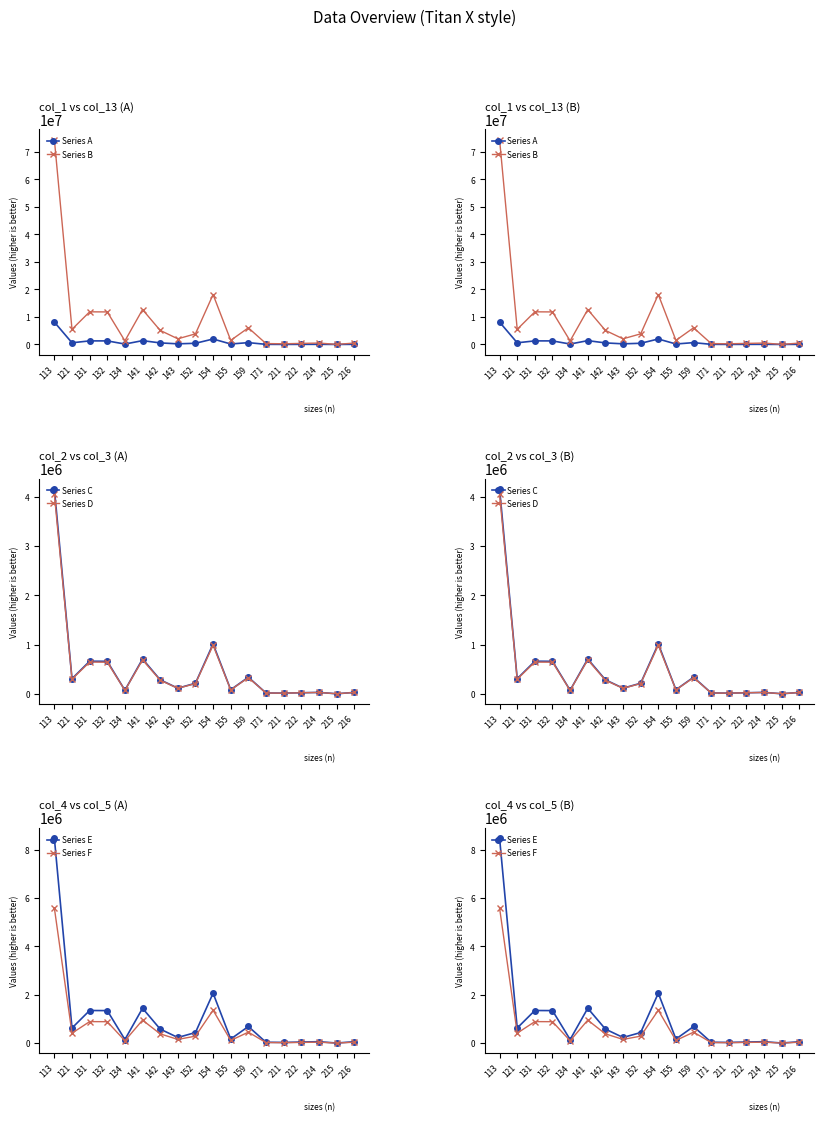

After their last crossing, which series has the higher values: Series F or Series A?

Series A